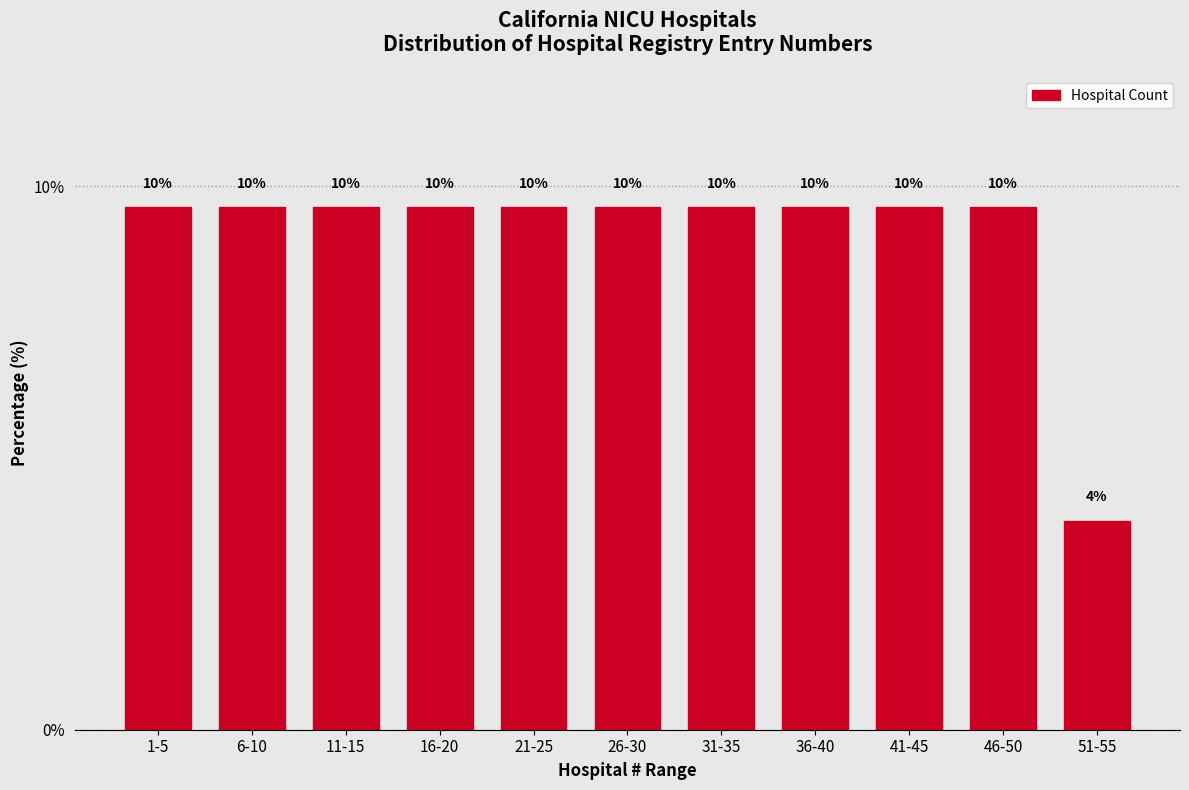

Are the bars horizontal?

No